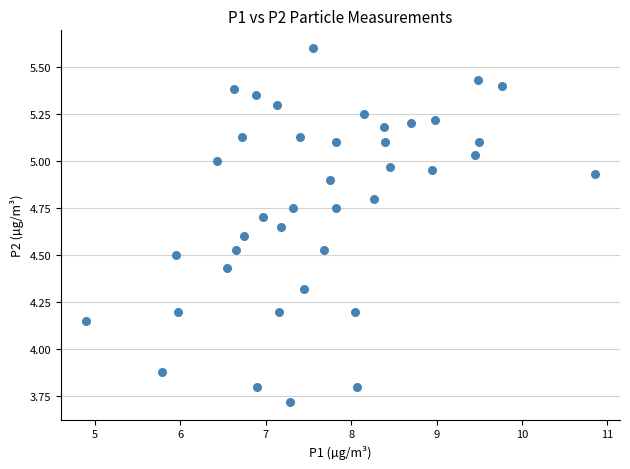

What Y value in the scatter plot is closest to 4?

3.9